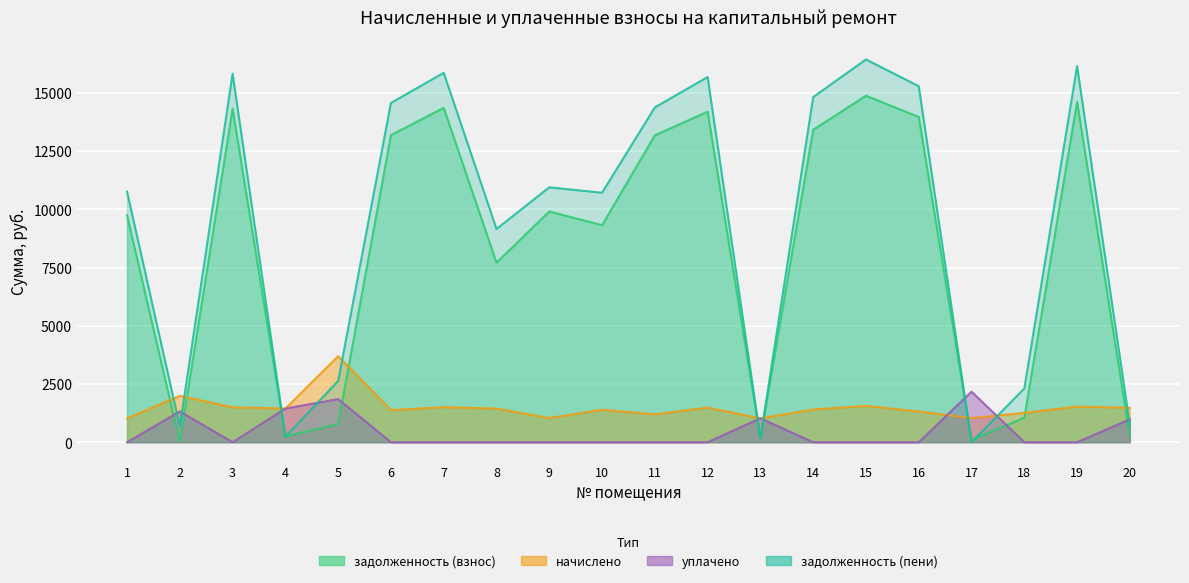

Reading right to left, transcribe all the data shown in this chart.

задолженность (взнос): 20=244.2	19=14617.8	18=1049.0	17=95.2	16=13968.1	15=14877.7	14=13415.9	13=171.2	12=14195.5	11=13177.7	10=9318.4	9=9907.7	8=7711.3	7=14357.9	6=13188.5	5=785.0	4=242.0	3=14325.5	2=0.0	1=9745.2
начислено: 20=1476.5	19=1530.9	18=1258.7	17=1037.6	16=1319.3	15=1558.1	14=1405.0	13=1027.4	12=1486.7	11=1199.3	10=1394.8	9=1037.6	8=1445.9	7=1503.7	6=1381.2	5=3696.8	4=1445.9	3=1500.3	2=1993.6	1=1020.6
уплачено: 20=982.4	19=0.0	18=0.0	17=2170.0	16=0.0	15=0.0	14=0.0	13=1028.0	12=0.0	11=0.0	10=0.0	9=0.0	8=0.0	7=0.0	6=0.0	5=1851.0	4=1446.9	3=0.0	2=1321.6	1=0.0
задолженность (пени): 20=738.2	19=16148.7	18=2307.7	17=0.0	16=15287.4	15=16435.9	14=14820.9	13=170.6	12=15682.2	11=14377.0	10=10713.3	9=10945.3	8=9157.1	7=15861.5	6=14569.7	5=2630.7	4=241.0	3=15825.8	2=671.7	1=10765.8